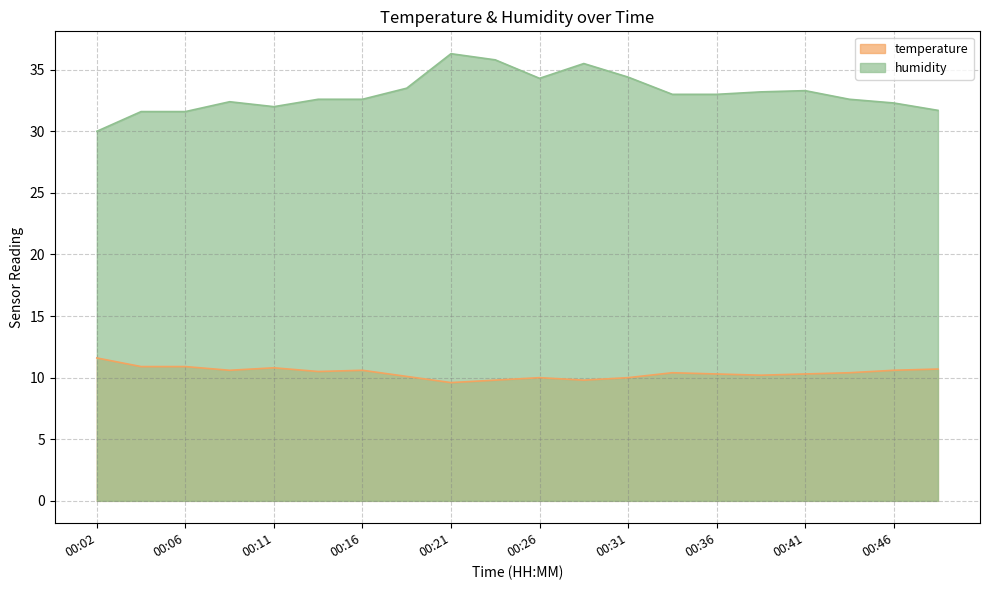

What is the value of the temperature point at the 12th from the left?

9.8